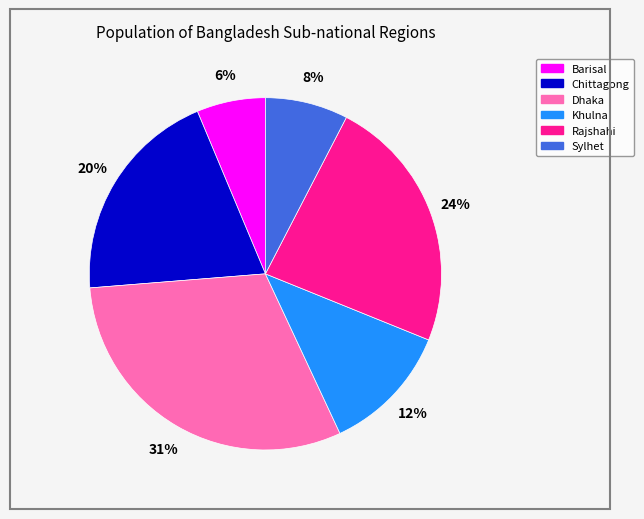

Do Dhaka and Rajshahi together represent more than half of the pie?

Yes